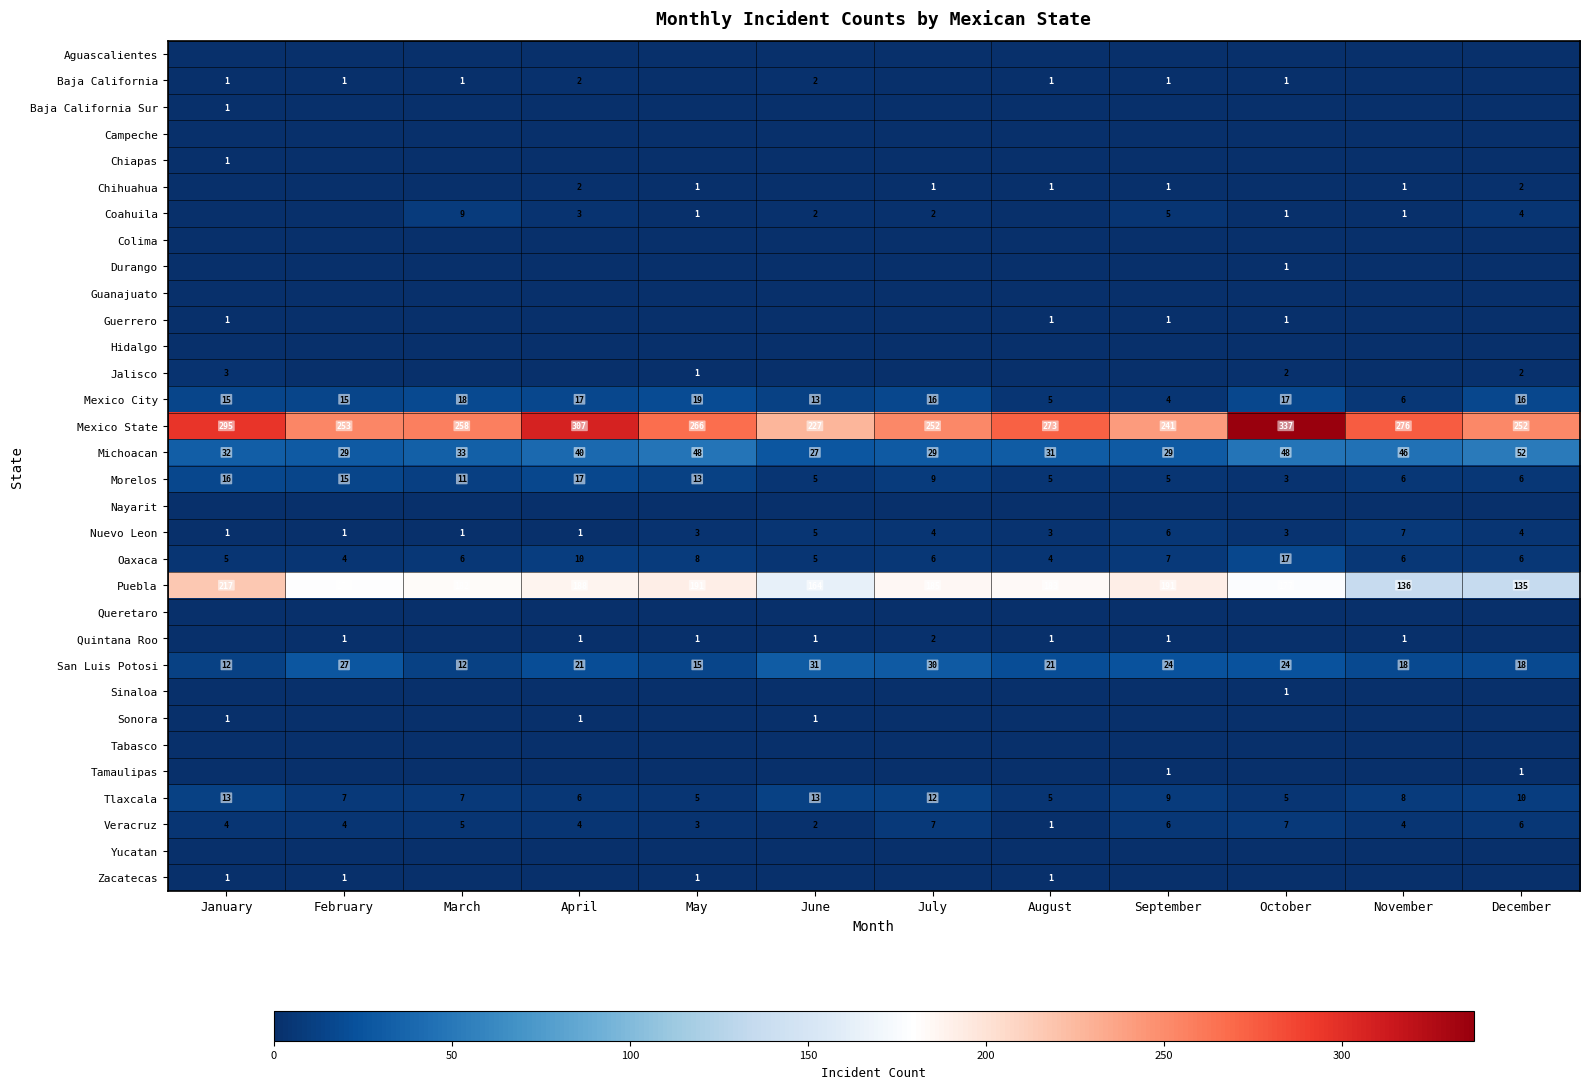

What is the difference between the second highest and second lowest values in the Mexico State series?

66